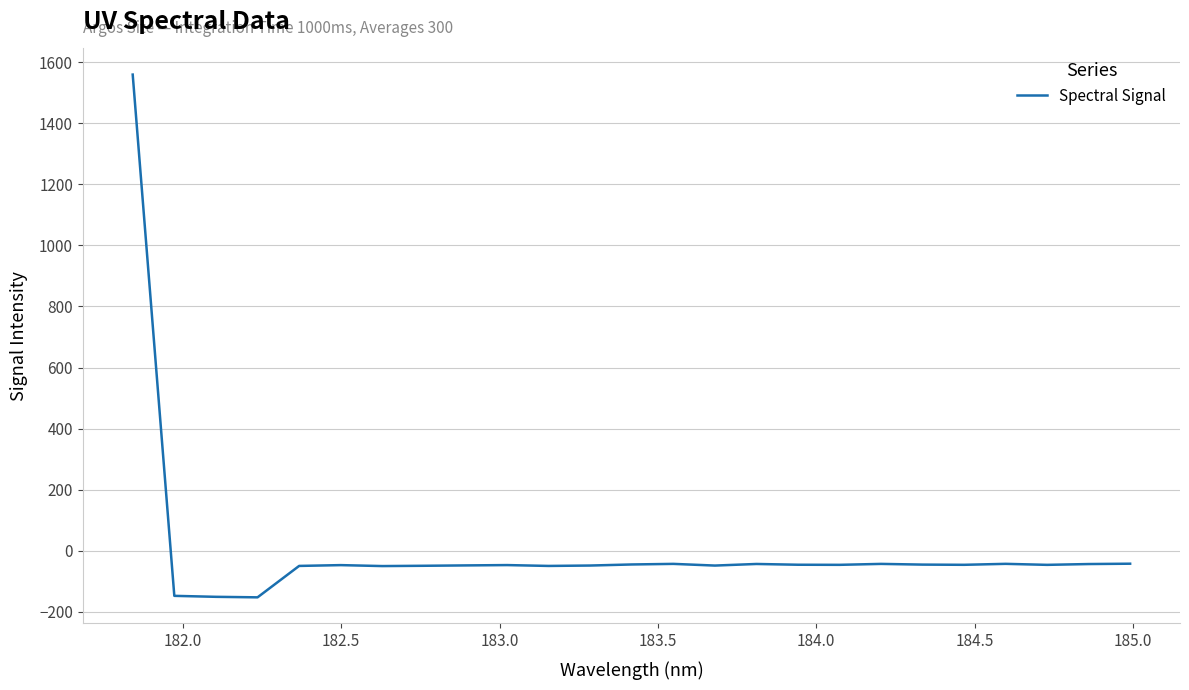

What is the difference between the maximum and minimum values?

1711.1